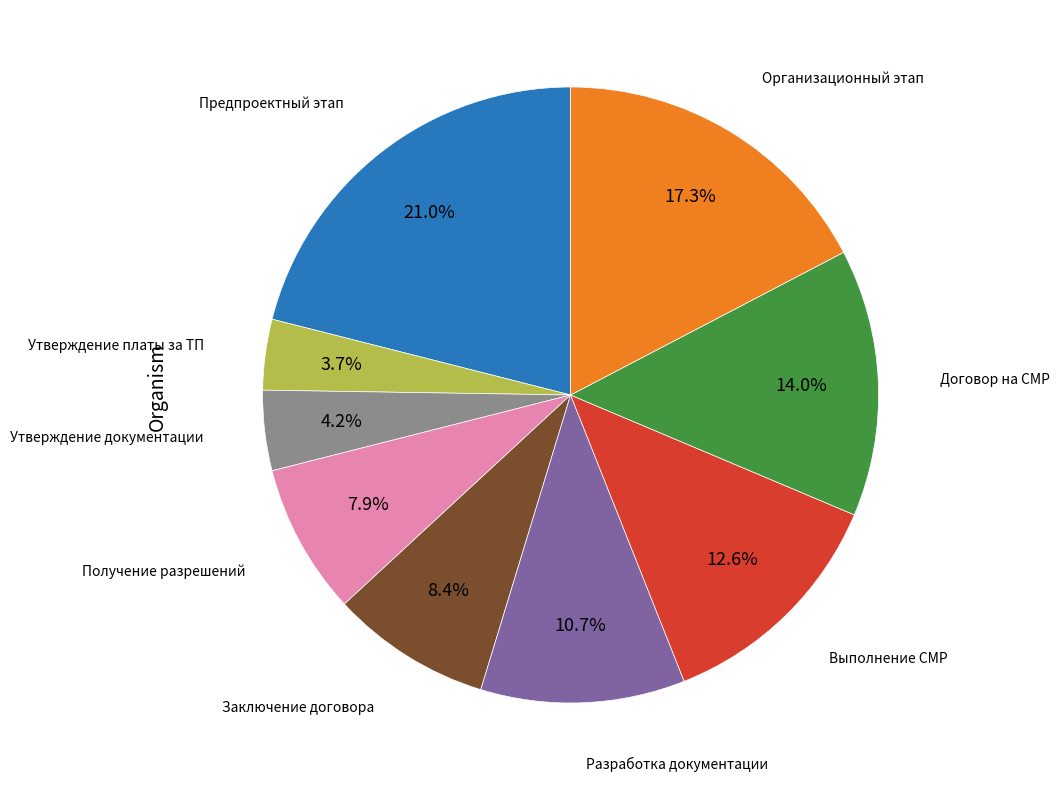

Is there any slice that represents more than half of the pie?

No